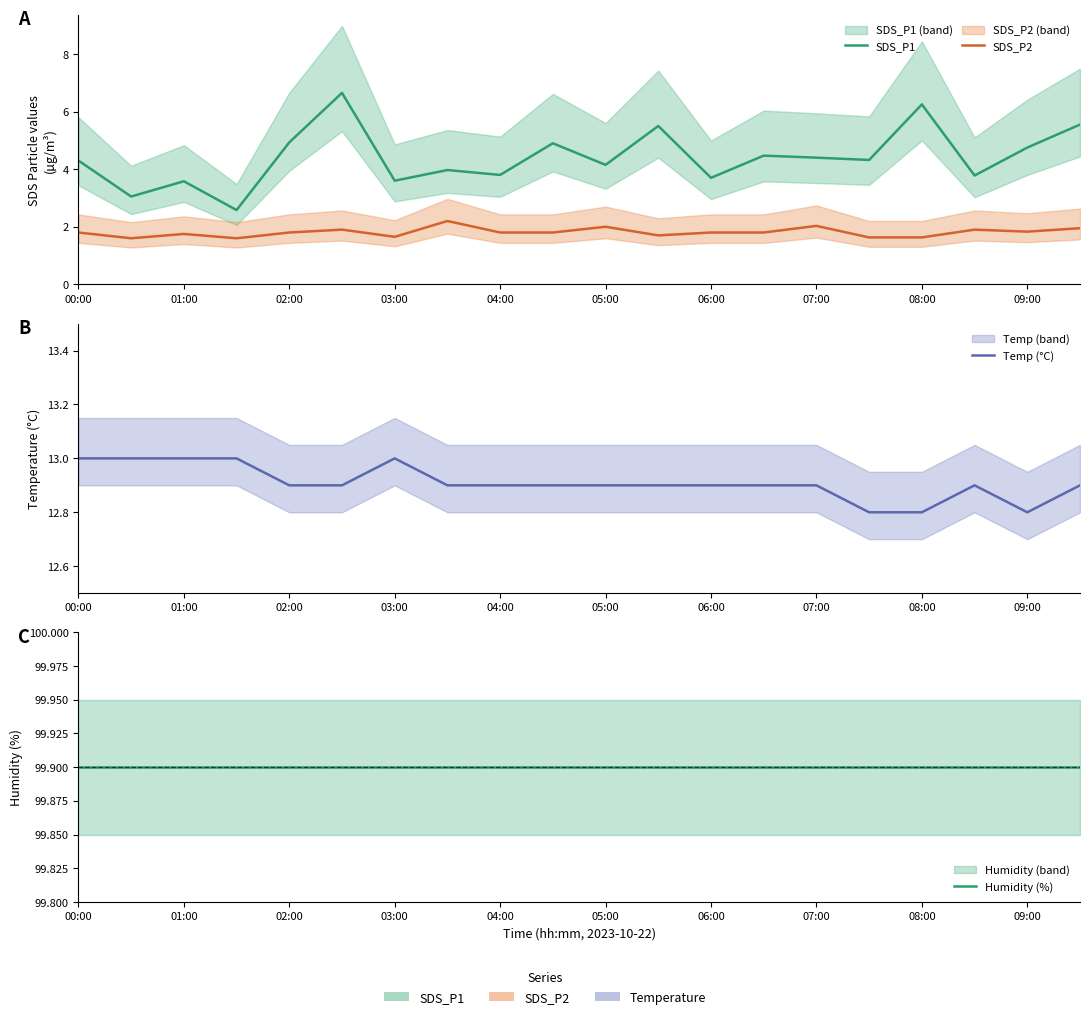

What position from the left is 06:00?

13